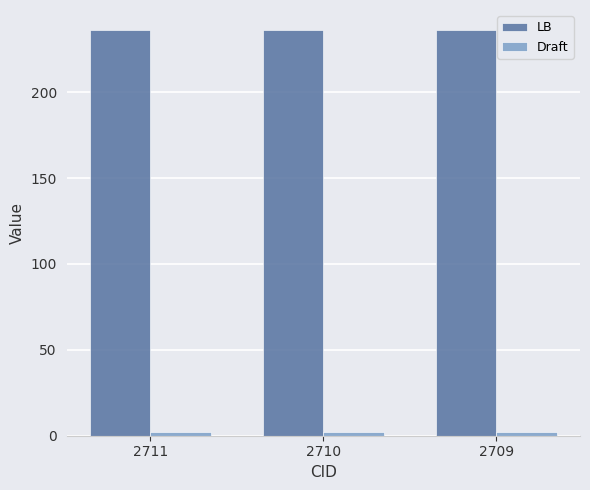

Is it true that LB equals 236 at 2711?

True